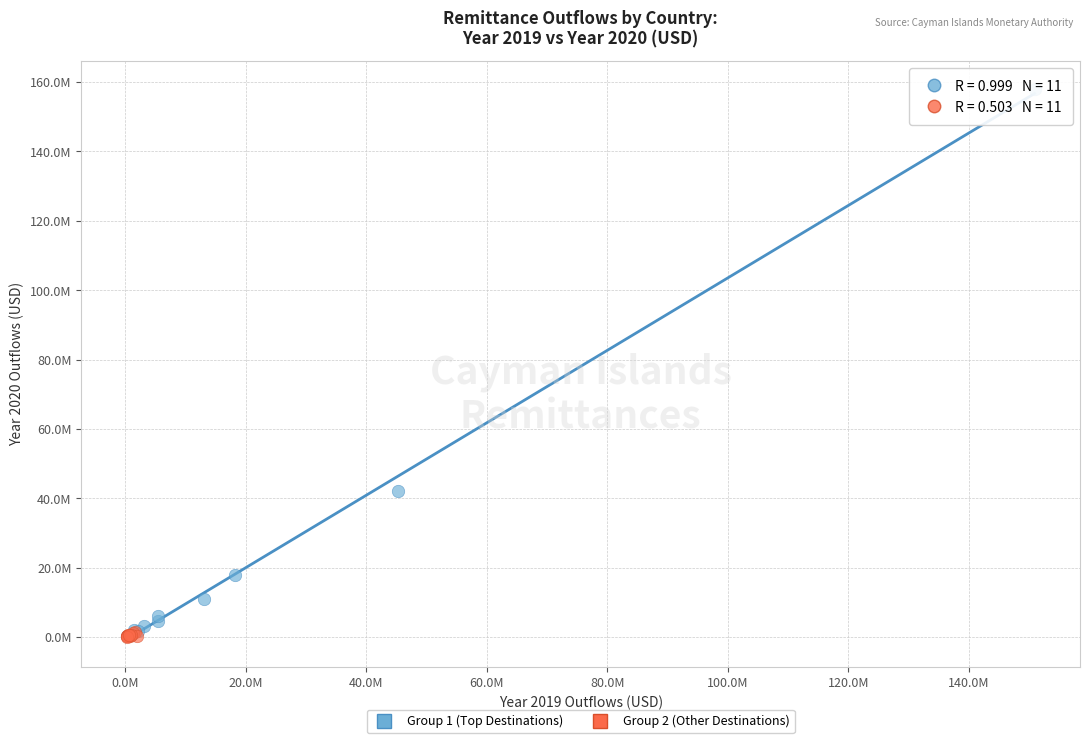

What are all the series names shown in the legend?

Group 1 (Top Destinations), Group 2 (Other Destinations)